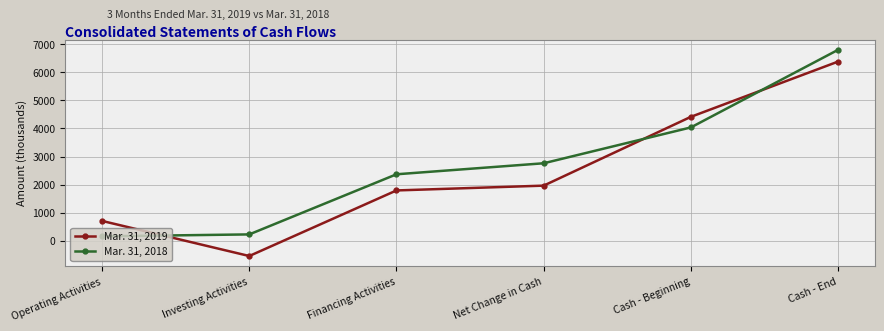

Does the chart have visible grid lines?

Yes